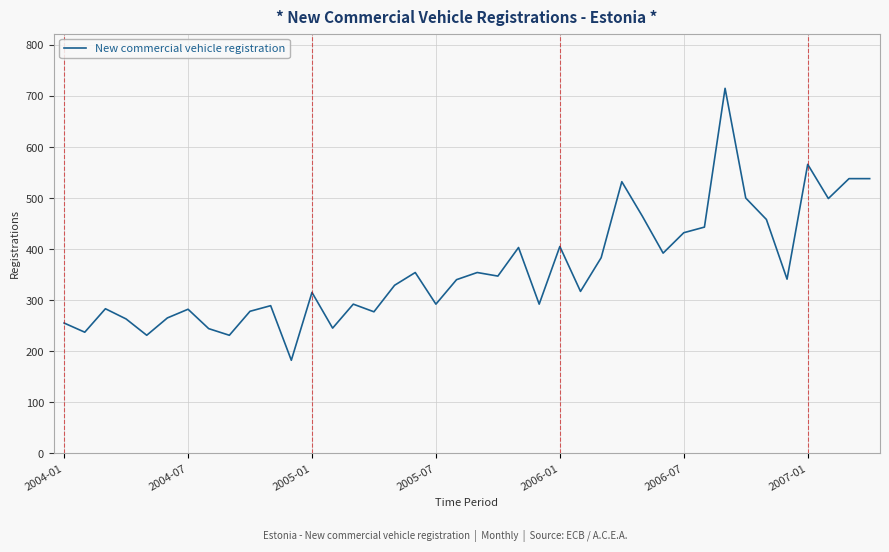

What is the minimum value shown in the chart?

182